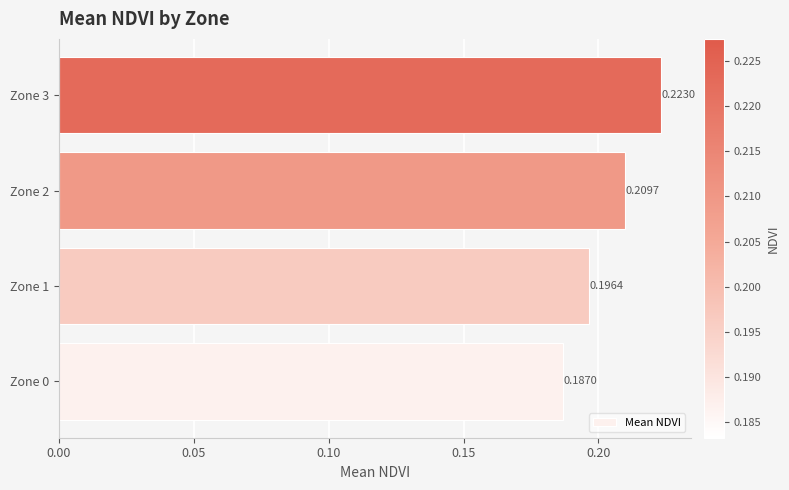

What is the sum of all values?

0.8